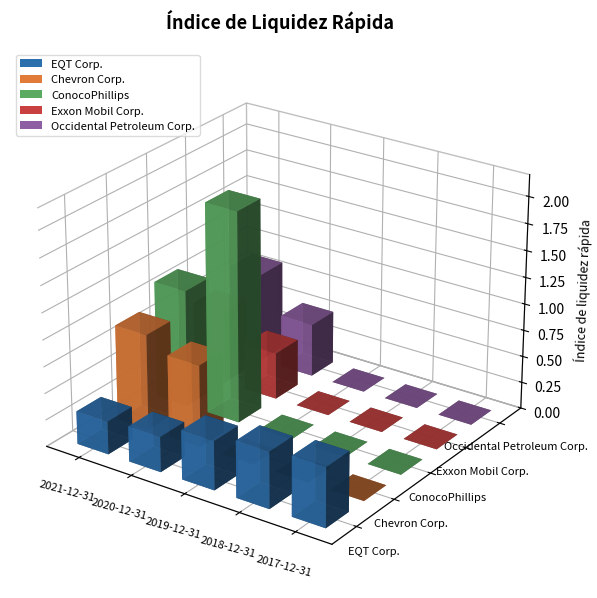

Reading left to right, what are all the values shown in this chart?

EQT Corp.: 2021-12-31=0.3	2020-12-31=0.3	2019-12-31=0.5	2018-12-31=0.5	2017-12-31=0.6
Chevron Corp.: 2021-12-31=0.9	2020-12-31=0.8	2019-12-31=0.0	2018-12-31=0.0	2017-12-31=0.0
ConocoPhillips: 2021-12-31=1.1	2020-12-31=2.0	2019-12-31=0.0	2018-12-31=0.0	2017-12-31=0.0
Exxon Mobil Corp.: 2021-12-31=0.7	2020-12-31=0.4	2019-12-31=0.0	2018-12-31=0.0	2017-12-31=0.0
Occidental Petroleum Corp.: 2021-12-31=0.8	2020-12-31=0.5	2019-12-31=0.0	2018-12-31=0.0	2017-12-31=0.0